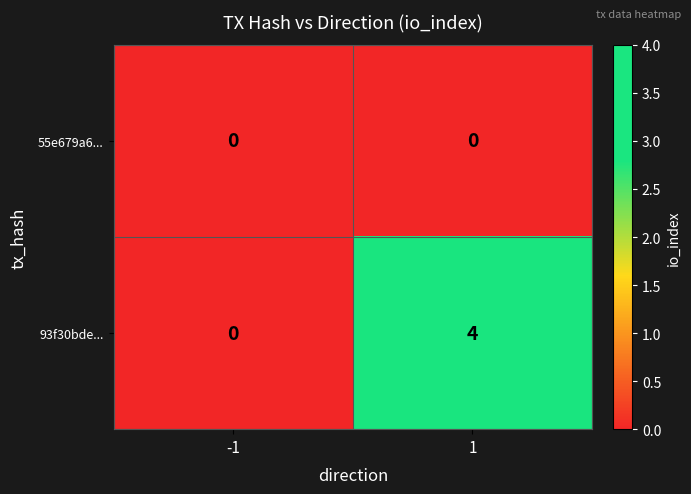

At how many categories does at least one series exceed 1?

1